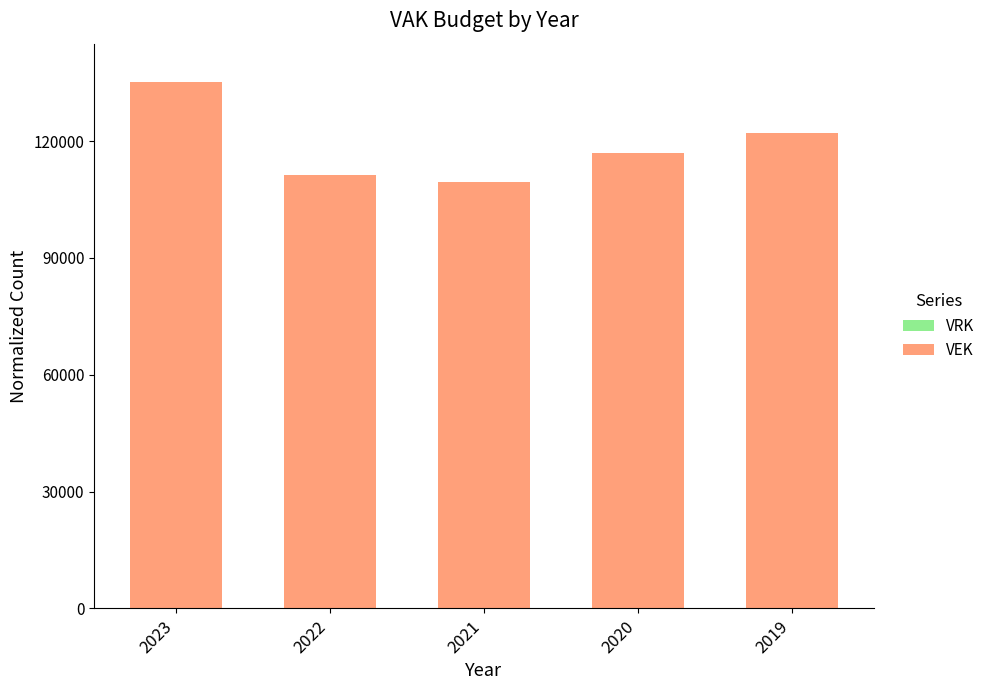

Approximately how many times larger is the value at 2022 compared to 2023?

0.8